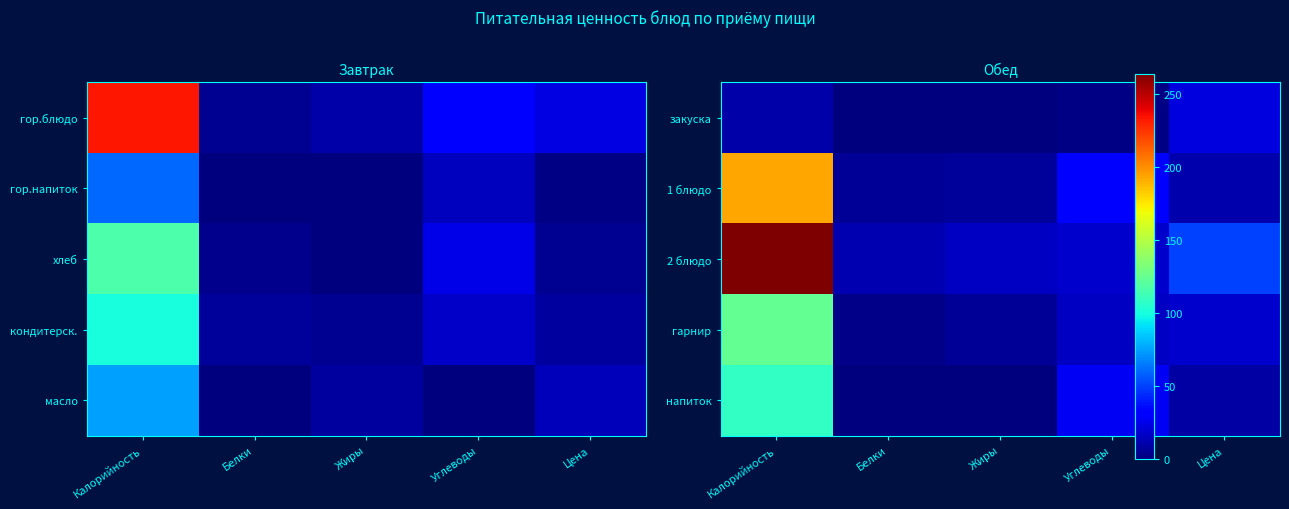

Read the 2 блюдо value at Цена.

50.3